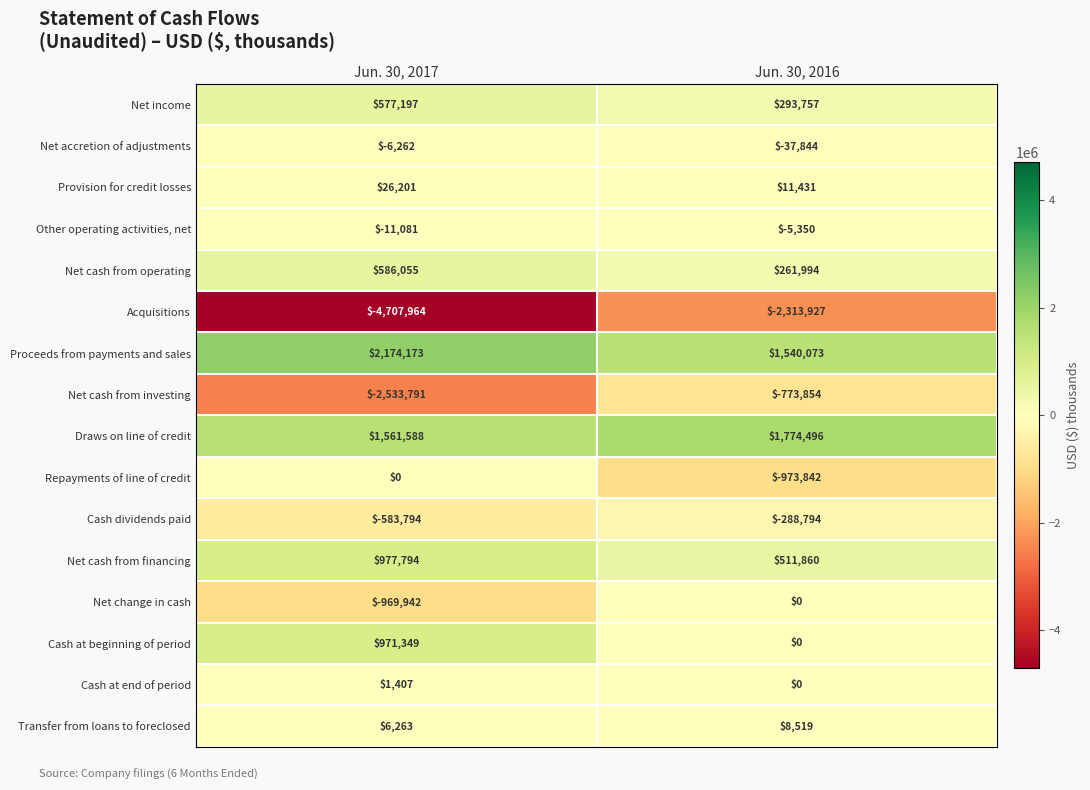

What is the minimum value shown in the chart?

-4707964